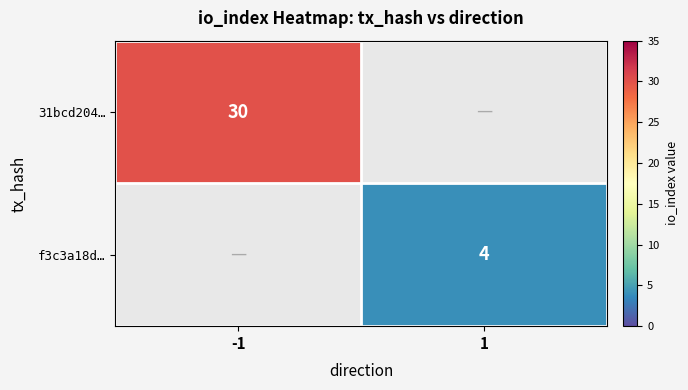

What is the total value across all series at -1?

30